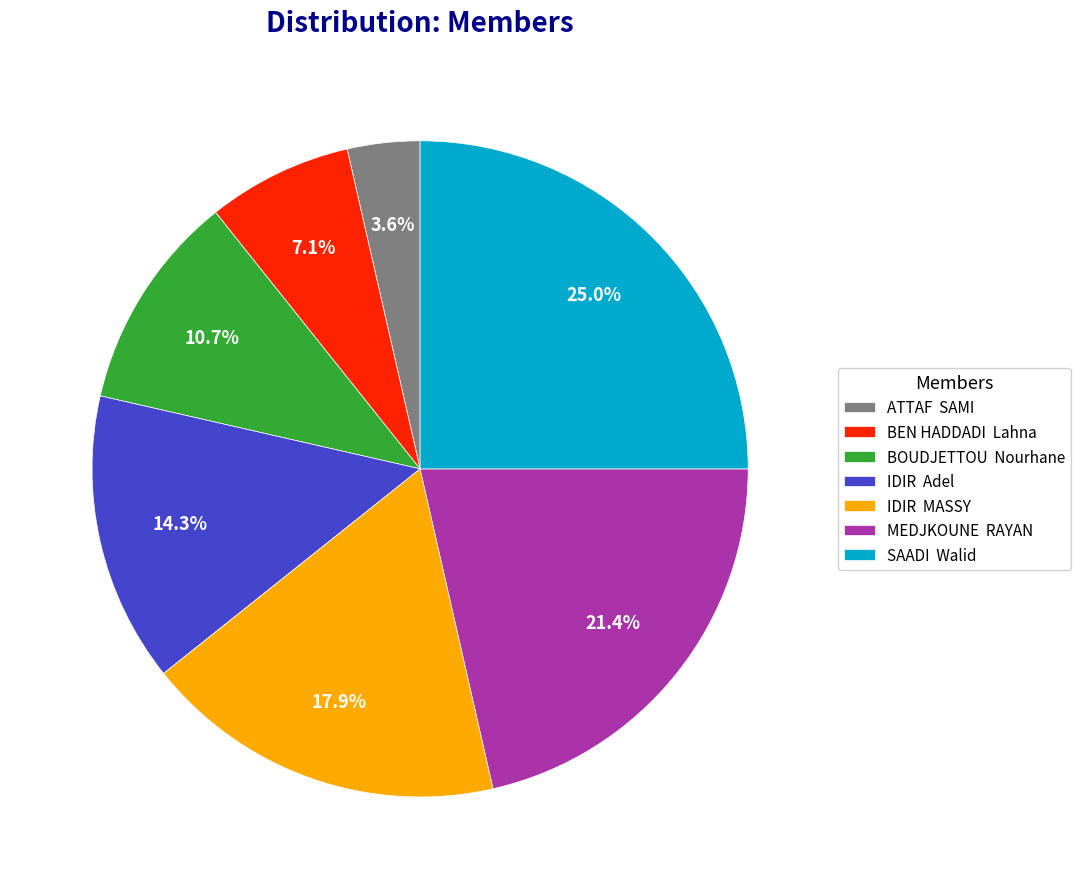

Does any single category account for the majority?

No